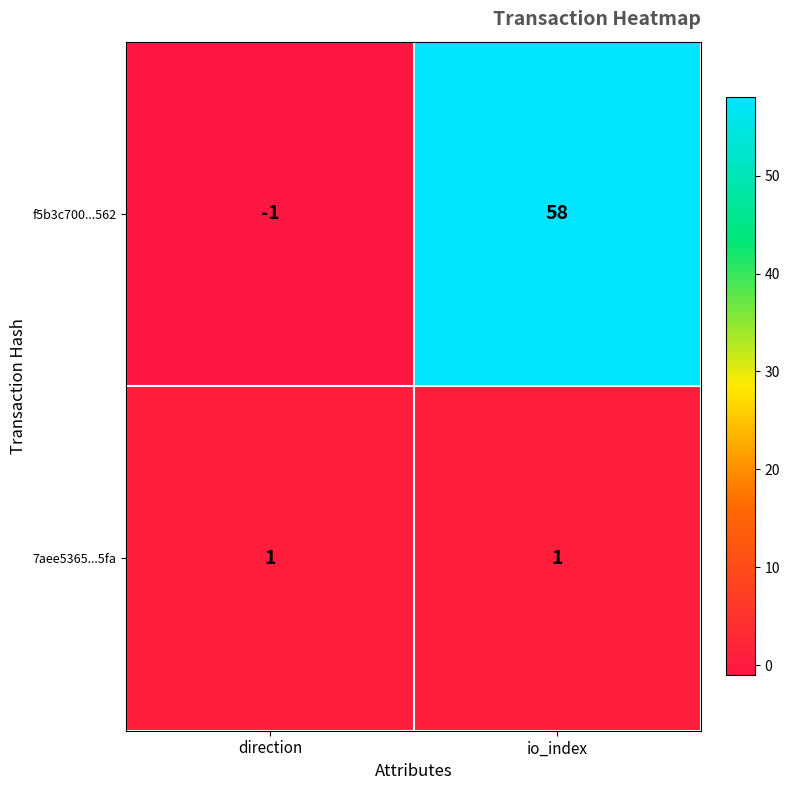

Reading right to left, what are all the values shown in this chart?

f5b3c700...562: io_index=58	direction=-1
7aee5365...5fa: io_index=1	direction=1